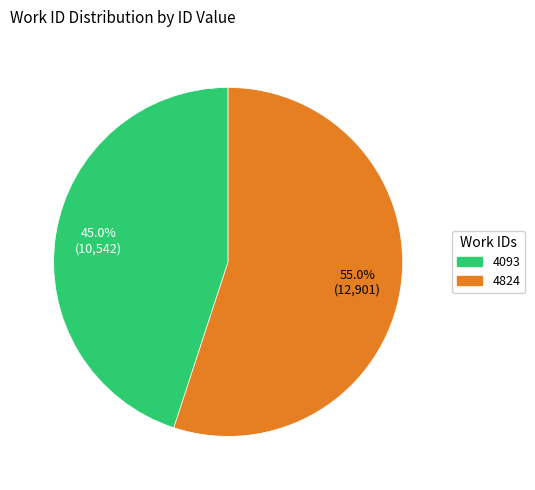

To the nearest percent, what portion does 4093 represent?

45%